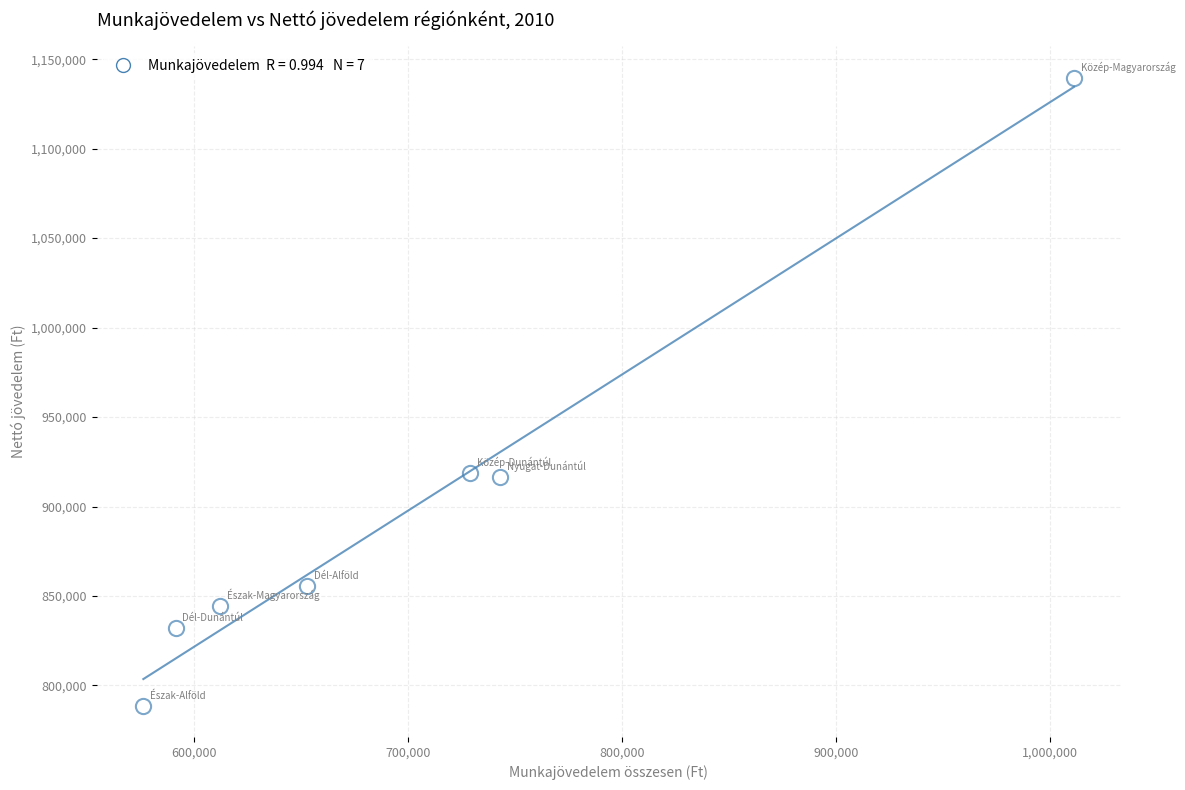

What is the range of X values (max minus min)?

434568